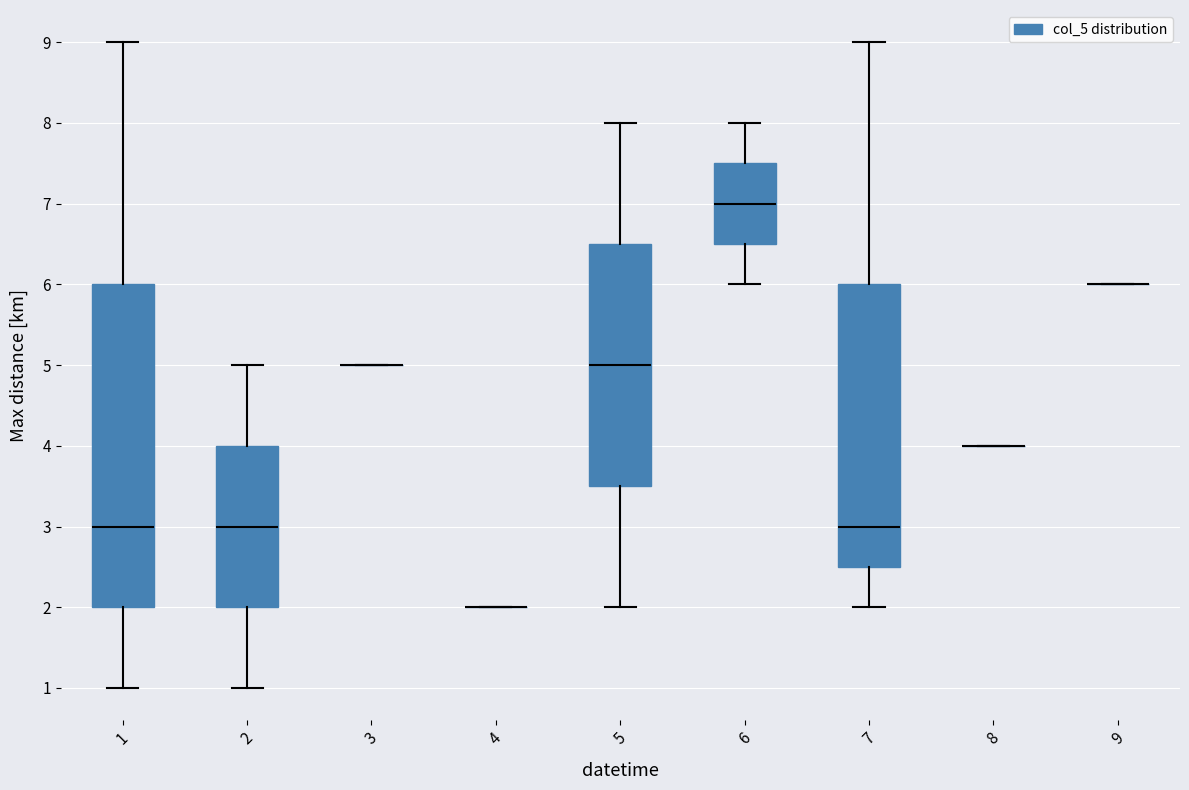

Reading left to right, transcribe this box plot: for each box, give where its median line is, the range the box spans, and where its two whiskers end, as read against the y-axis. The values are not printed on the chart, so give them approximately, as read against the axis.

1: median 3.0, box 2.0 to 6.0, whiskers 1.0 to 9.0
2: median 3.0, box 2.0 to 4.0, whiskers 1.0 to 5.0
3: box collapsed to a line at 5.0, whiskers 5.0 to 5.0
4: box collapsed to a line at 2.0, whiskers 2.0 to 2.0
5: median 5.0, box 3.5 to 6.5, whiskers 2.0 to 8.0
6: median 7.0, box 6.5 to 7.5, whiskers 6.0 to 8.0
7: median 3.0, box 2.5 to 6.0, whiskers 2.0 to 9.0
8: box collapsed to a line at 4.0, whiskers 4.0 to 4.0
9: box collapsed to a line at 6.0, whiskers 6.0 to 6.0